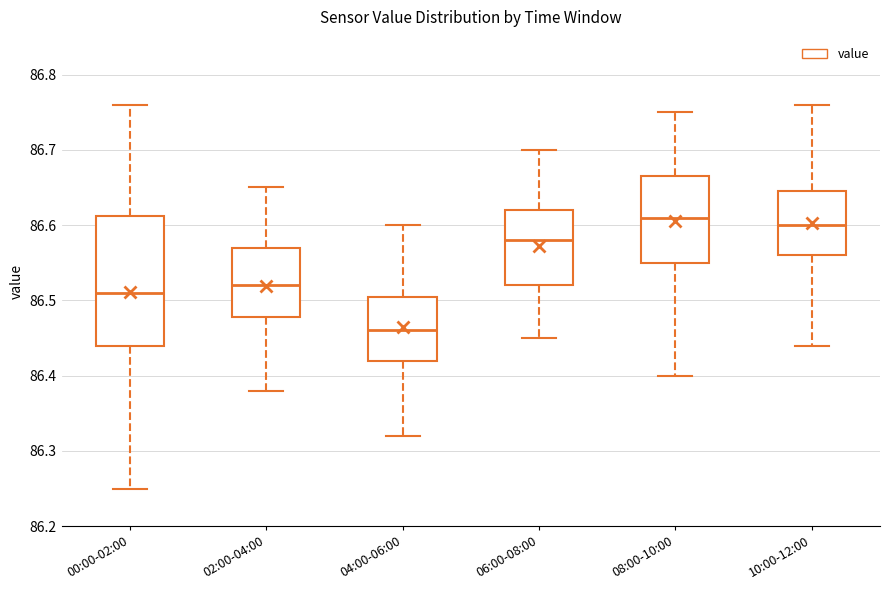

Comparing the boxes themselves (not the whiskers), which one is the tallest?

00:00-02:00